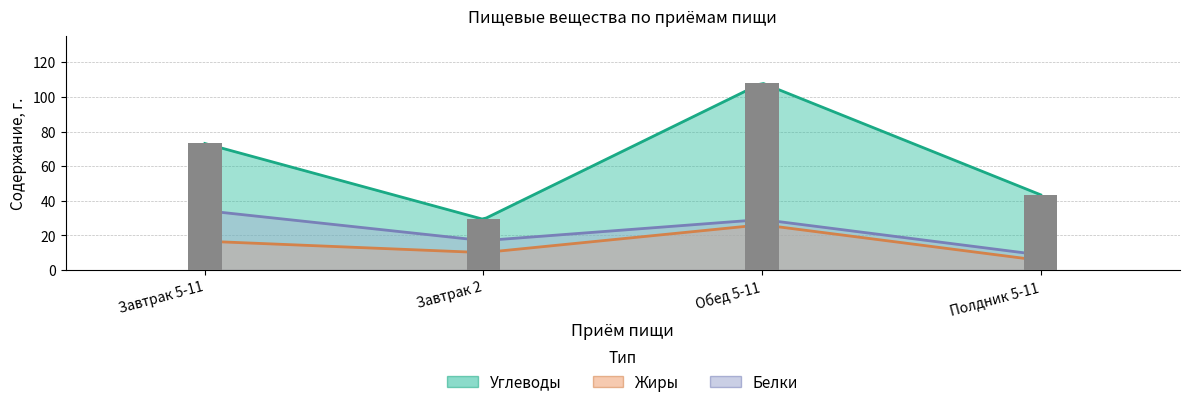

What is the maximum value for Углеводы?

108.0